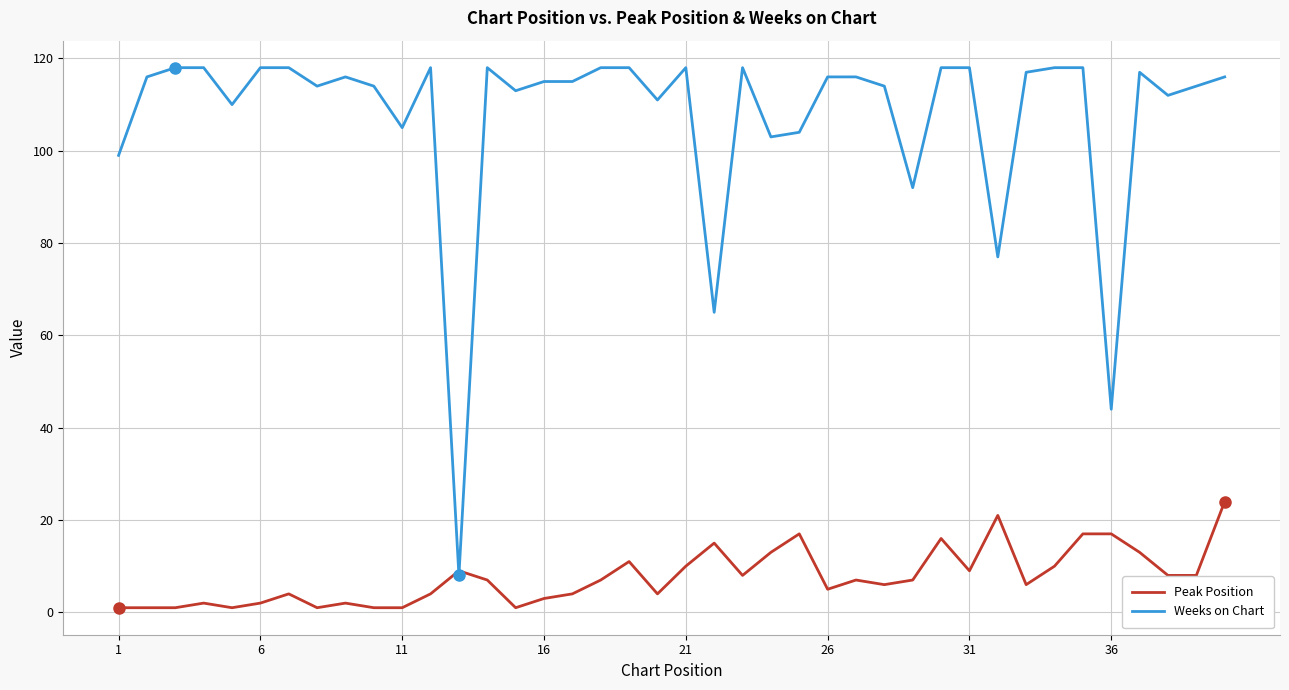

What is the average value of the Weeks on Chart series?

107